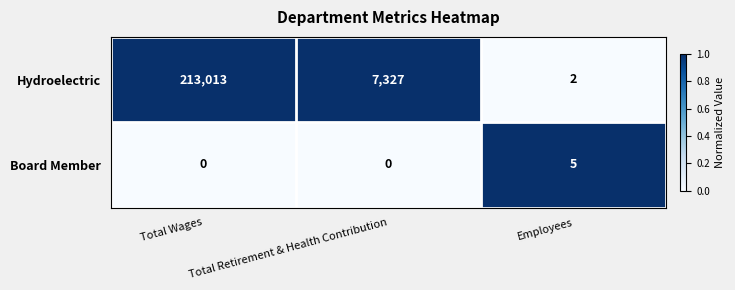

Rank the series at Total Retirement & Health Contribution from lowest to highest value.

Board Member, Hydroelectric